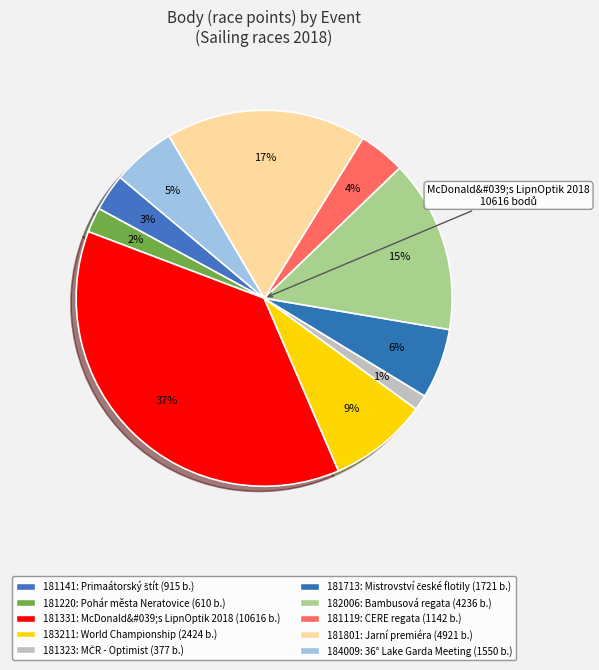

Is it true that 184009 is 1% of the pie?

False